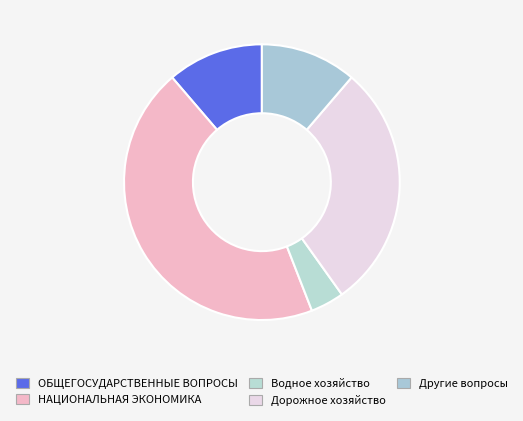

Which slice is the largest?

НАЦИОНАЛЬНАЯ ЭКОНОМИКА